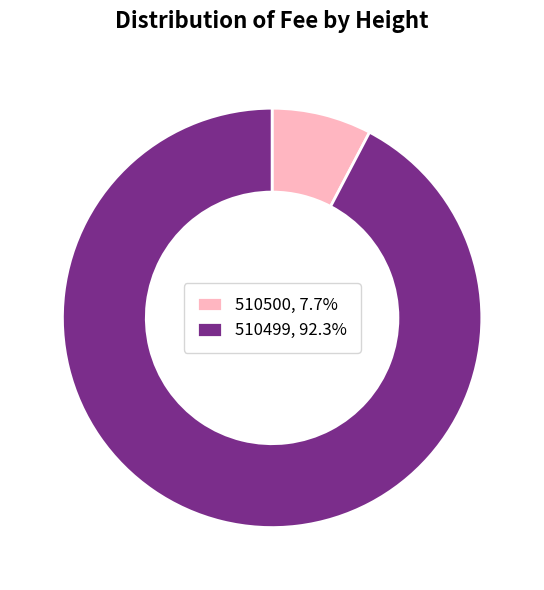

Which slice is the smallest?

510500